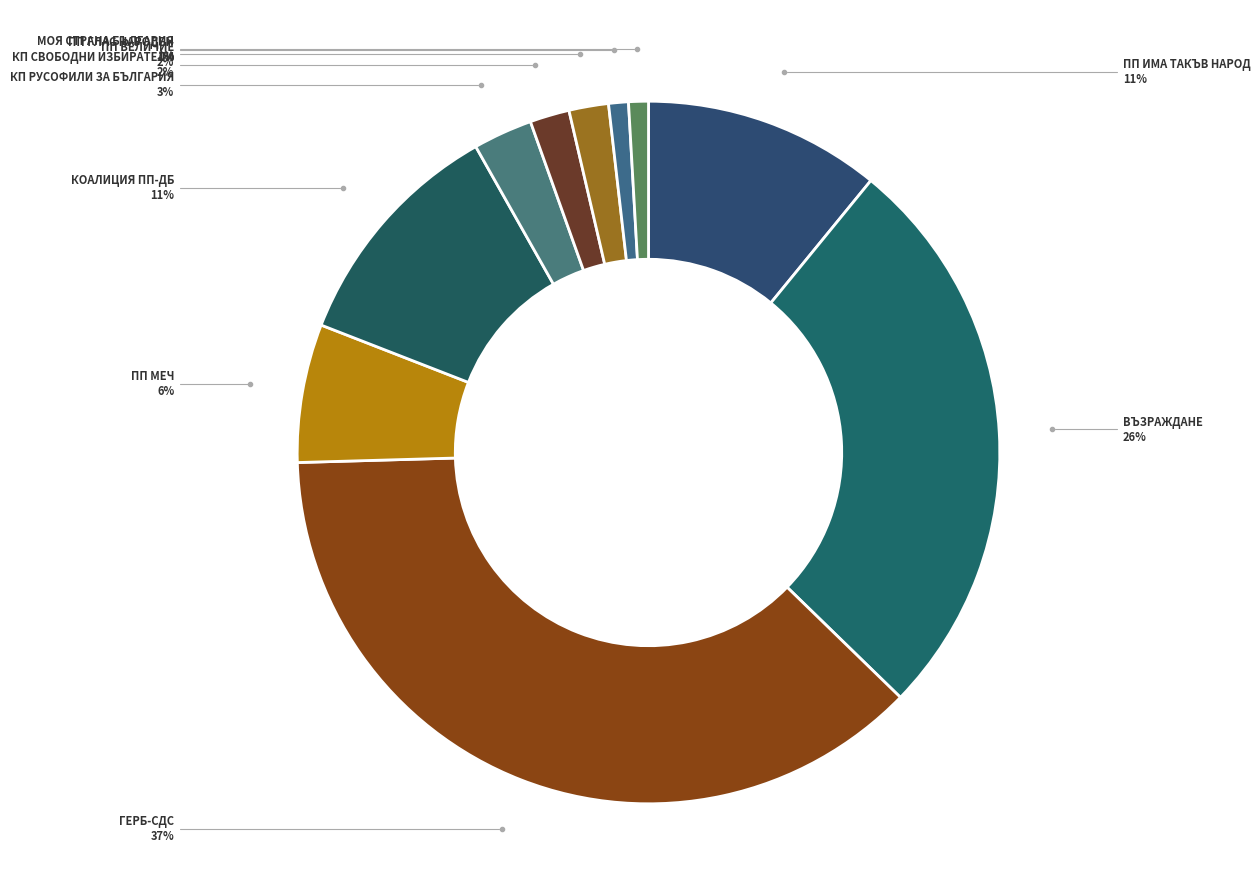

Which category has the biggest portion of the pie?

ГЕРБ-СДС